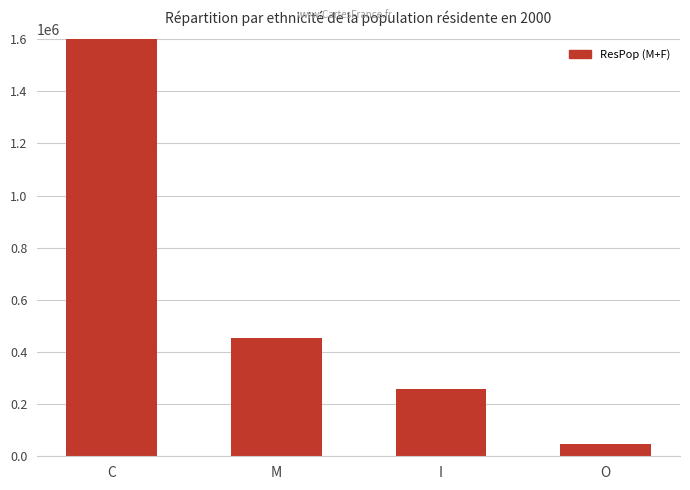

Reading right to left, what are all the values shown in this chart?

O=46443	I=257866	M=455207	C=2513847